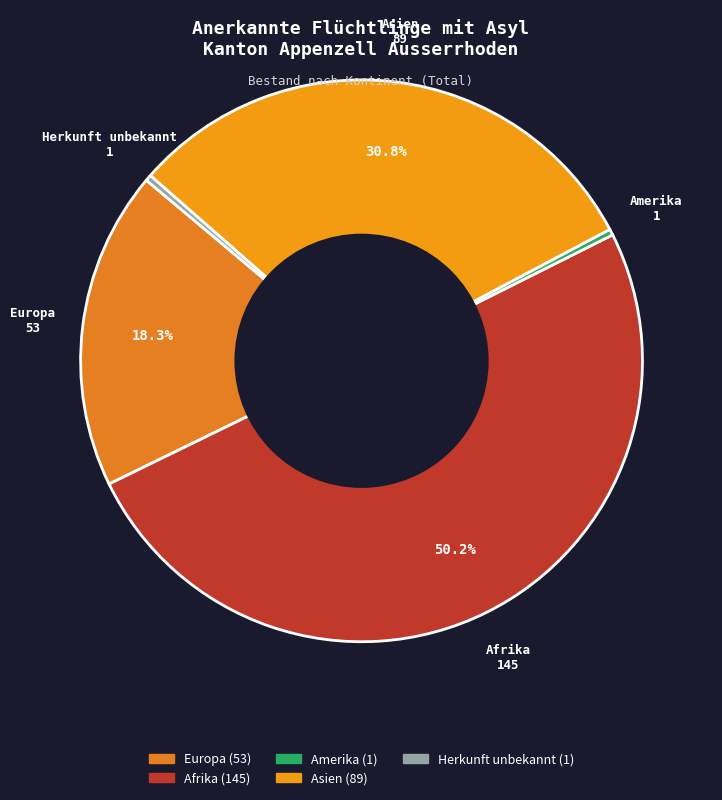

Is it true that Afrika is 50% of the pie?

True